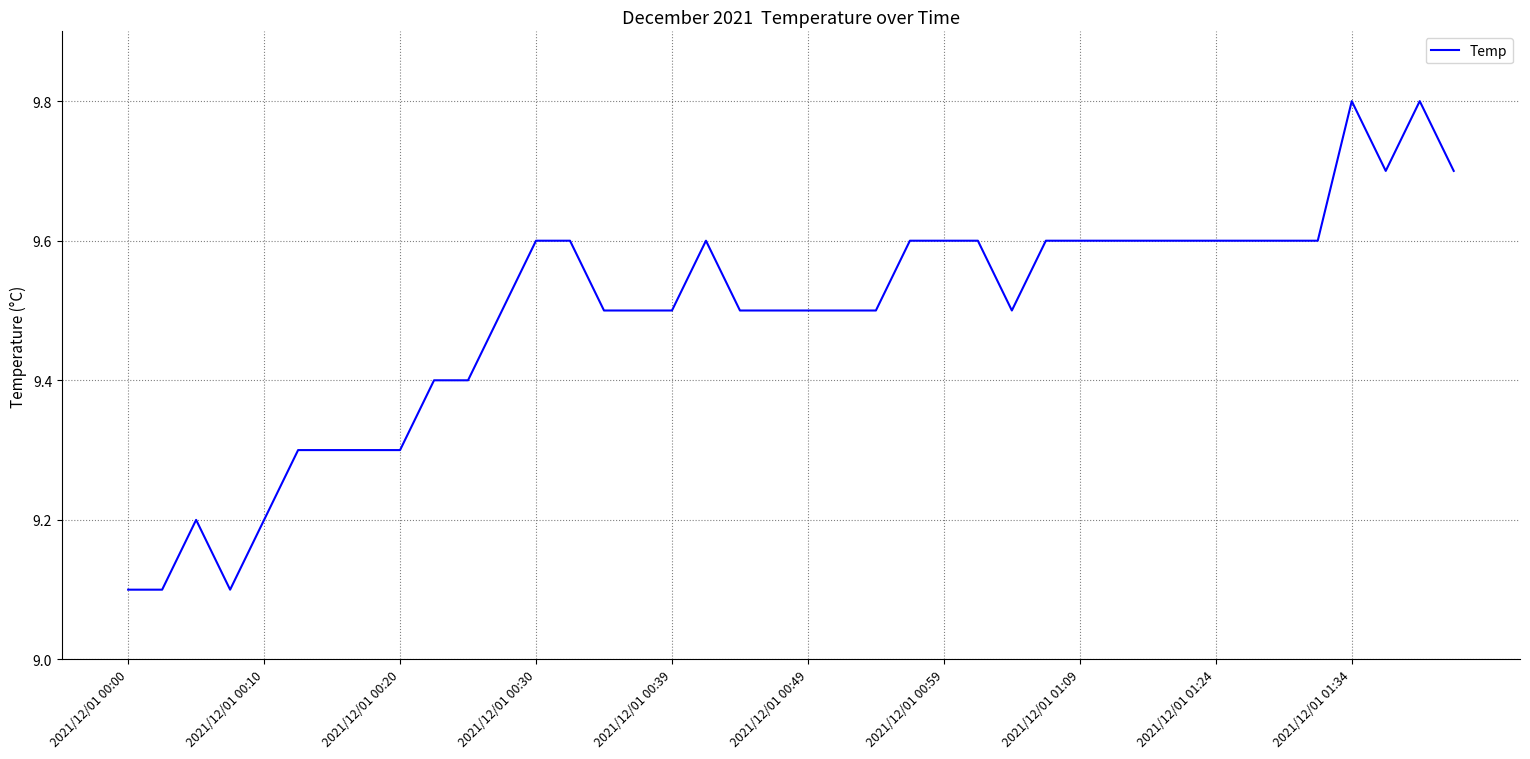

What is the maximum value shown in the chart?

9.8